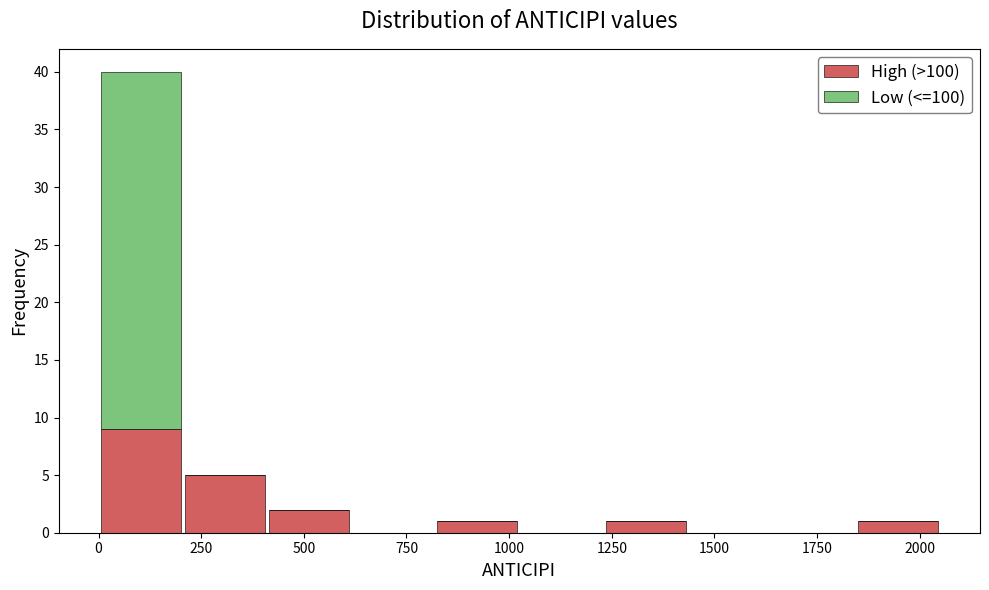

Reading left to right, list every stacked bar in this chart as the range it spans on the x-axis followed by its total height. Neither the bar edges nor the heights are printed on the chart, so give them approximately, as read against the axes.

0 to 205: 40
205 to 410: 5
410 to 615: 2
615 to 820: 0
820 to 1025: 1
1025 to 1230: 0
1230 to 1435: 1
1435 to 1640: 0
1640 to 1845: 0
1845 to 2050: 1